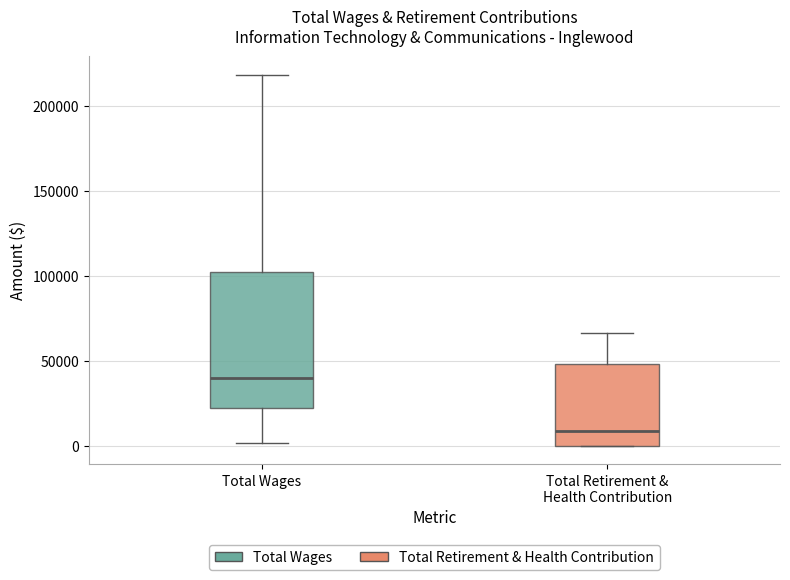

Reading left to right, read every box against the y-axis: the position of its median line, the range the box covers, and the ends of its whiskers. The values are not printed on the chart, so give them approximately, as read against the axis.

Total Wages: median 40000, box 20000 to 100000, whiskers 0 to 220000
Total Retirement & Health Contribution: median 10000, box 0 to 50000, whiskers 0 to 65000